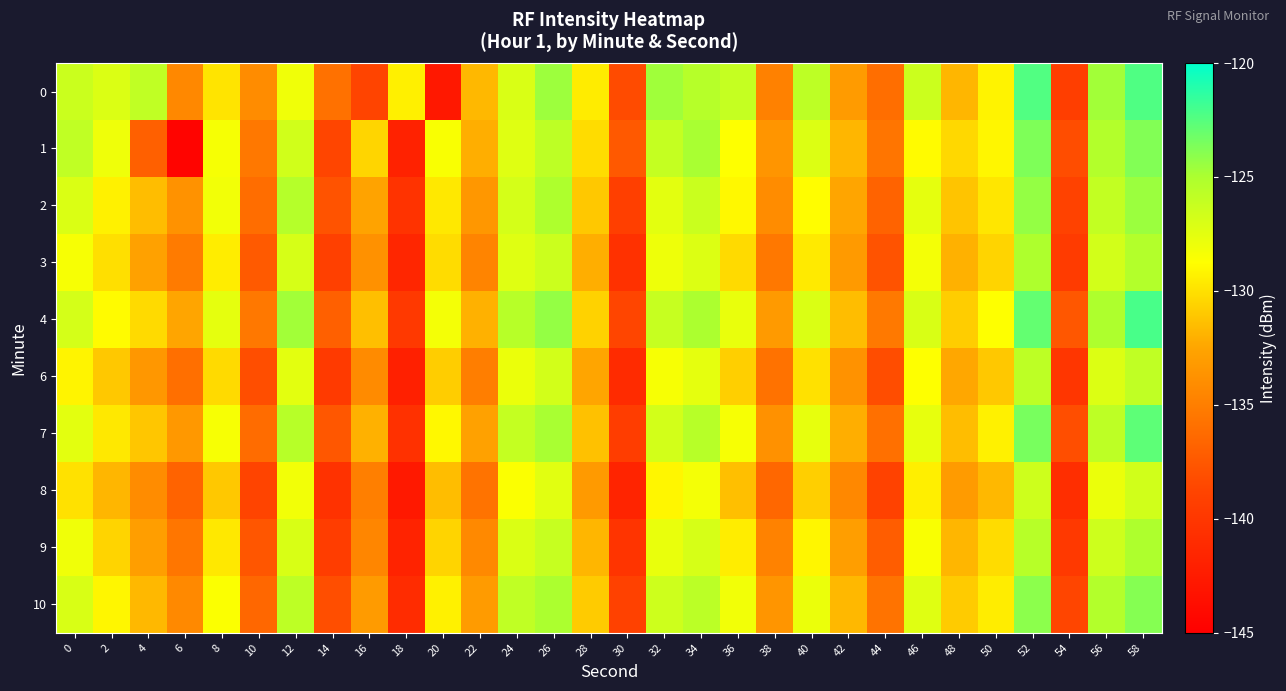

How many data points does each series have?

30